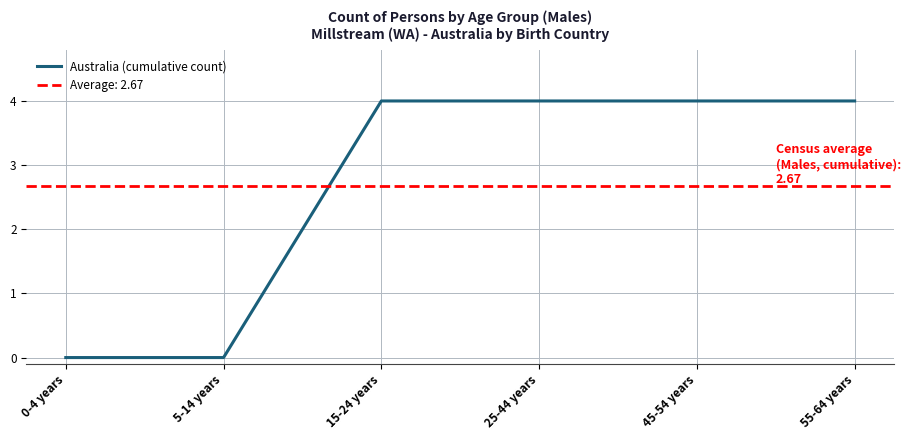

What is the label of the 5th point from the left?

45-54 years